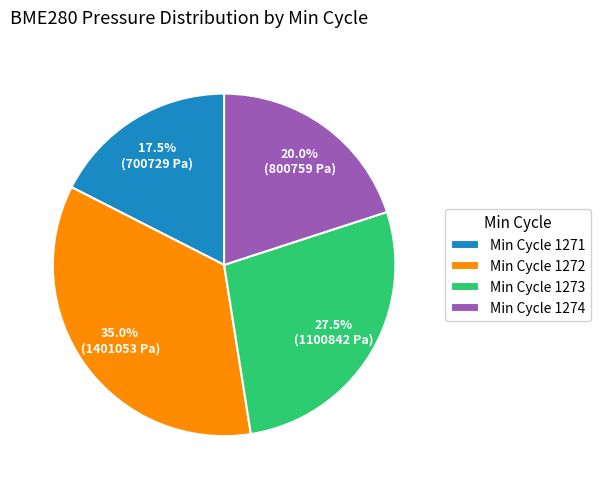

Which slice is the smallest?

Min Cycle 1271